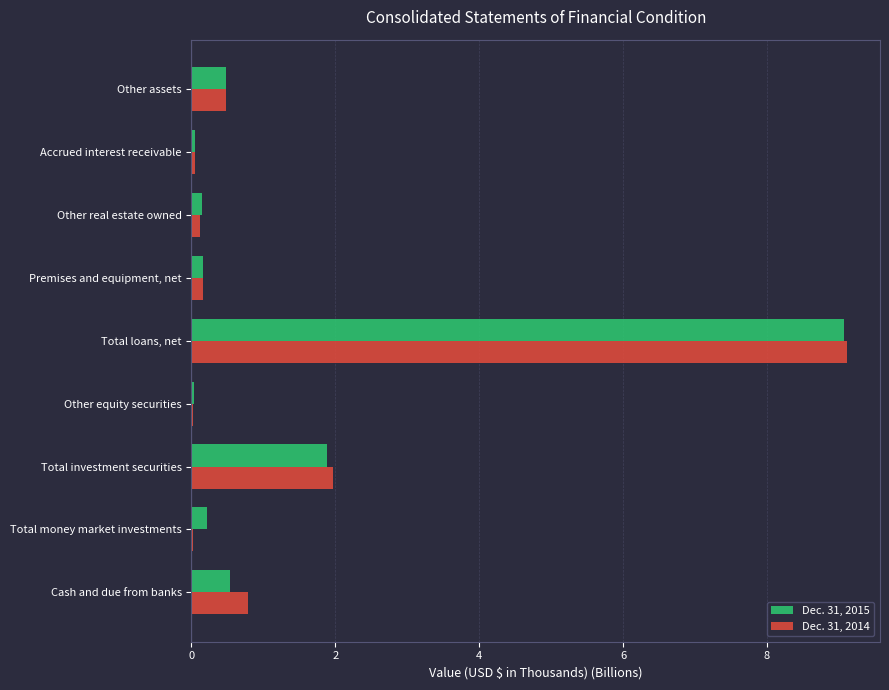

Which category has the highest value in the Dec. 31, 2015 series?

Total loans, net